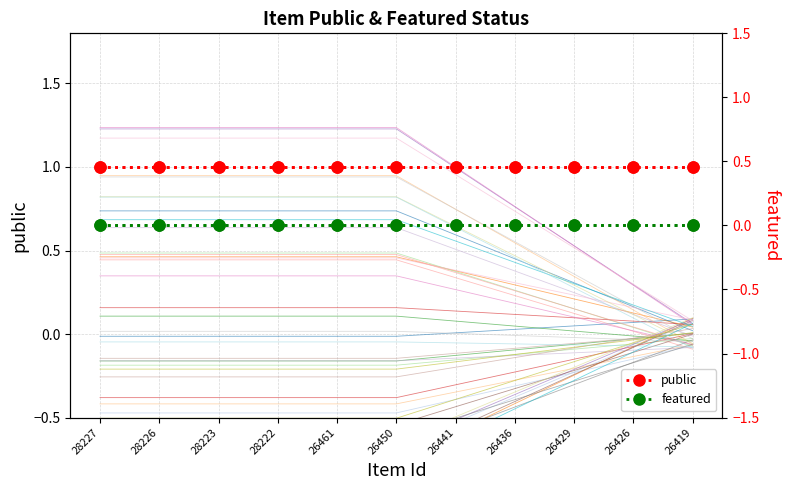

Which series changed the most between 26441 and 26419?

public